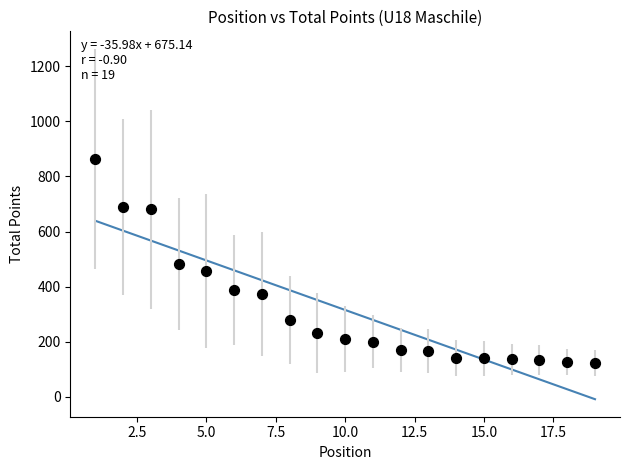

What is the range of Y values (max minus min)?

740